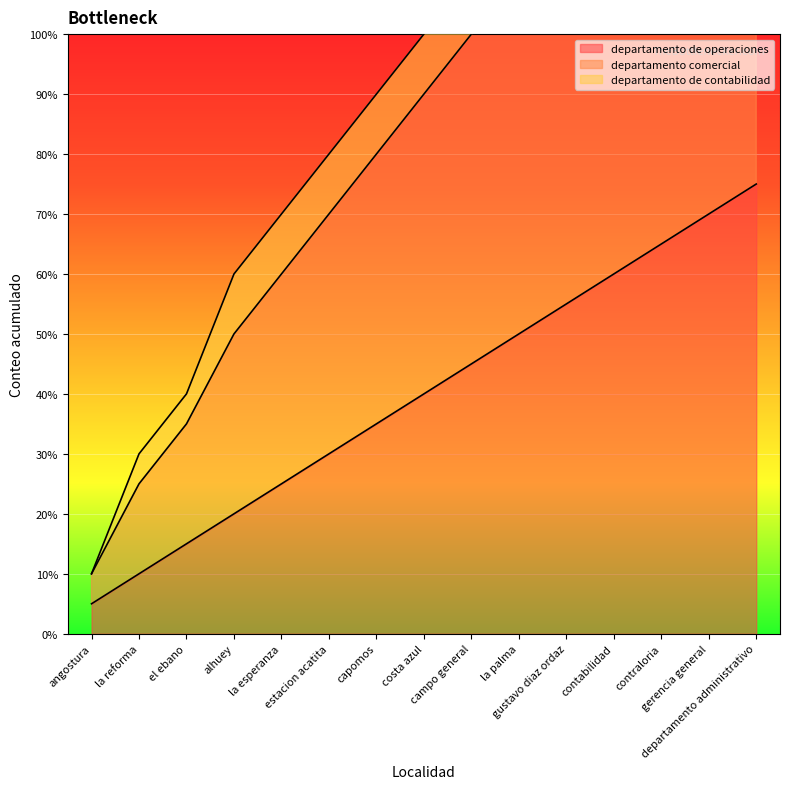

Count the number of categories in the chart.

15